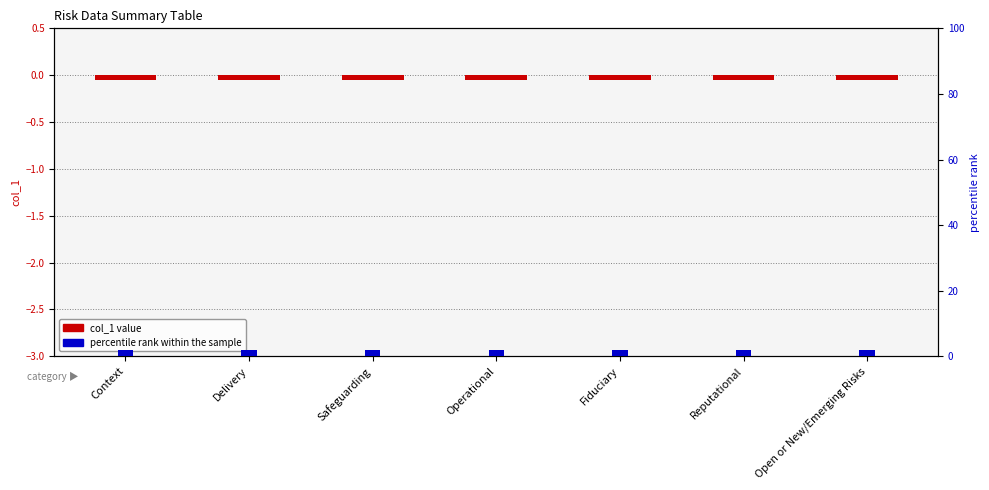

List the series in order of their overall mean, lowest first.

col_1 value, percentile rank within the sample